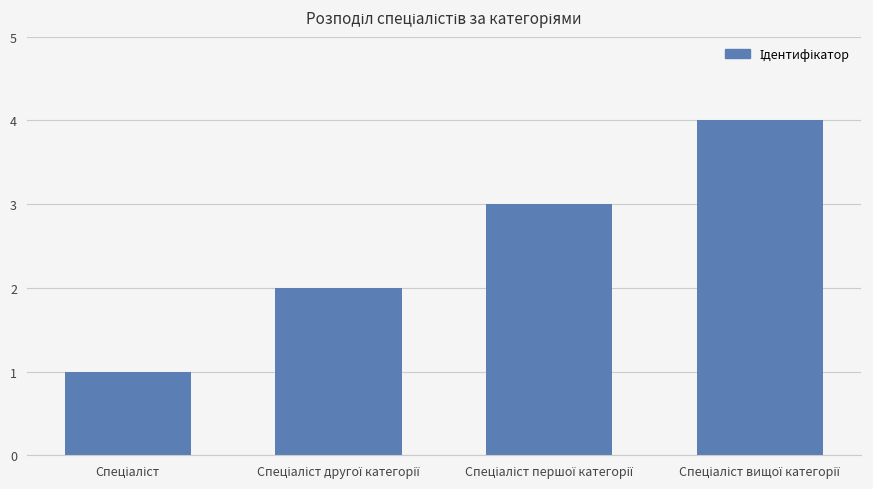

What is the sum of all values?

10